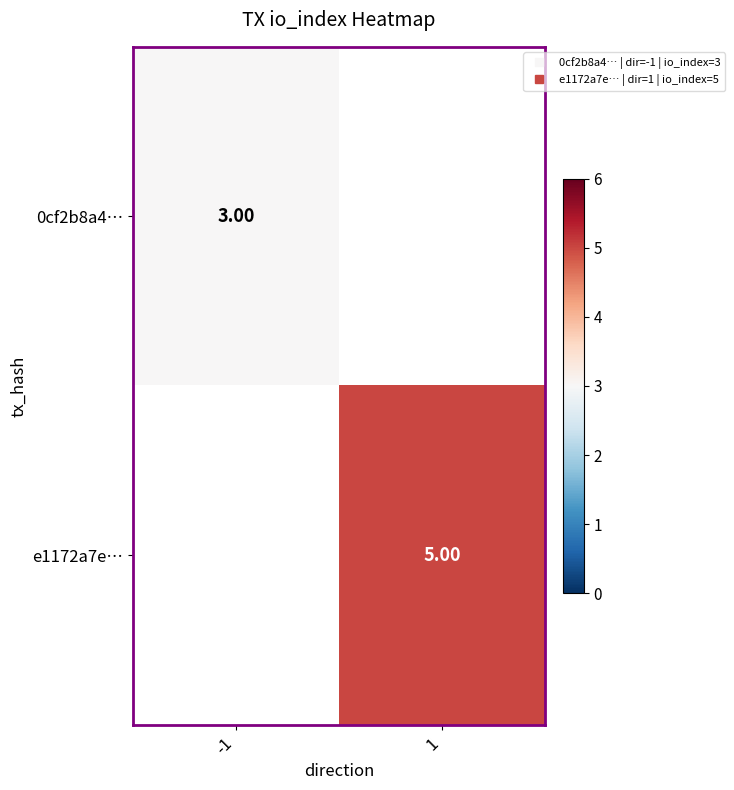

Between -1 and 1, which is larger?

1